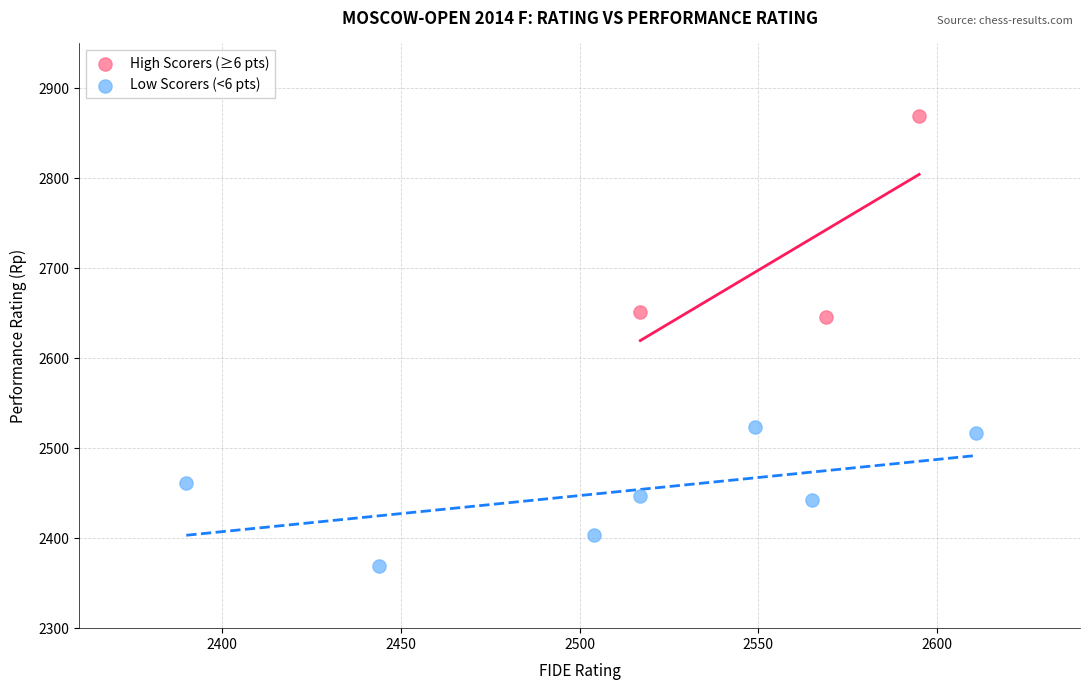

What are all the series names shown in the legend?

High Scorers (≥6 pts), Low Scorers (<6 pts)